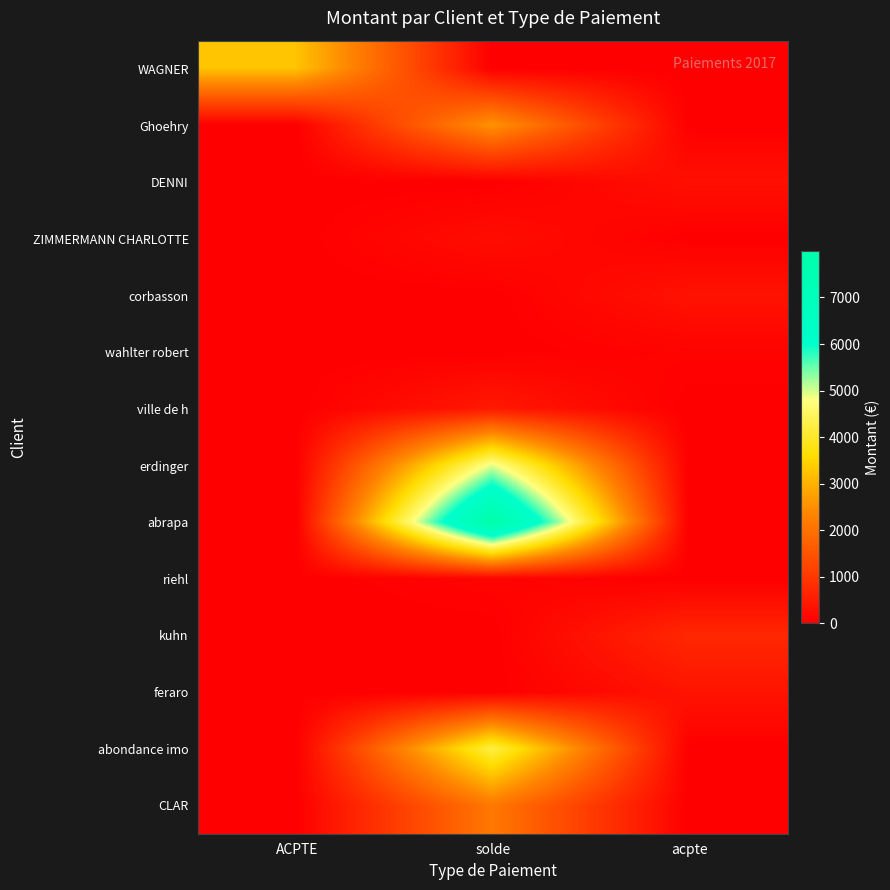

Which has a higher value, acpte or ACPTE?

ACPTE